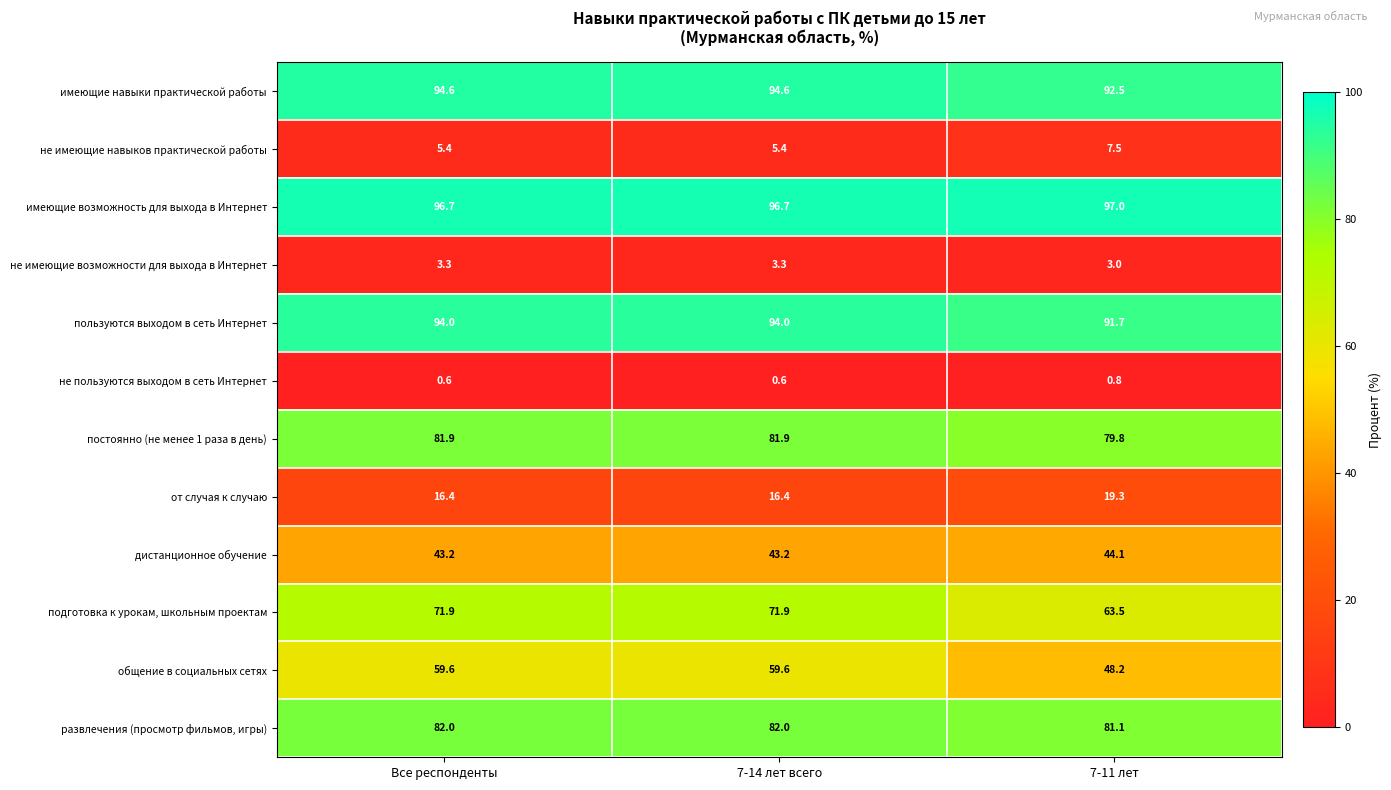

What is the lowest value of the не пользуются выходом в сеть Интернет series?

0.6